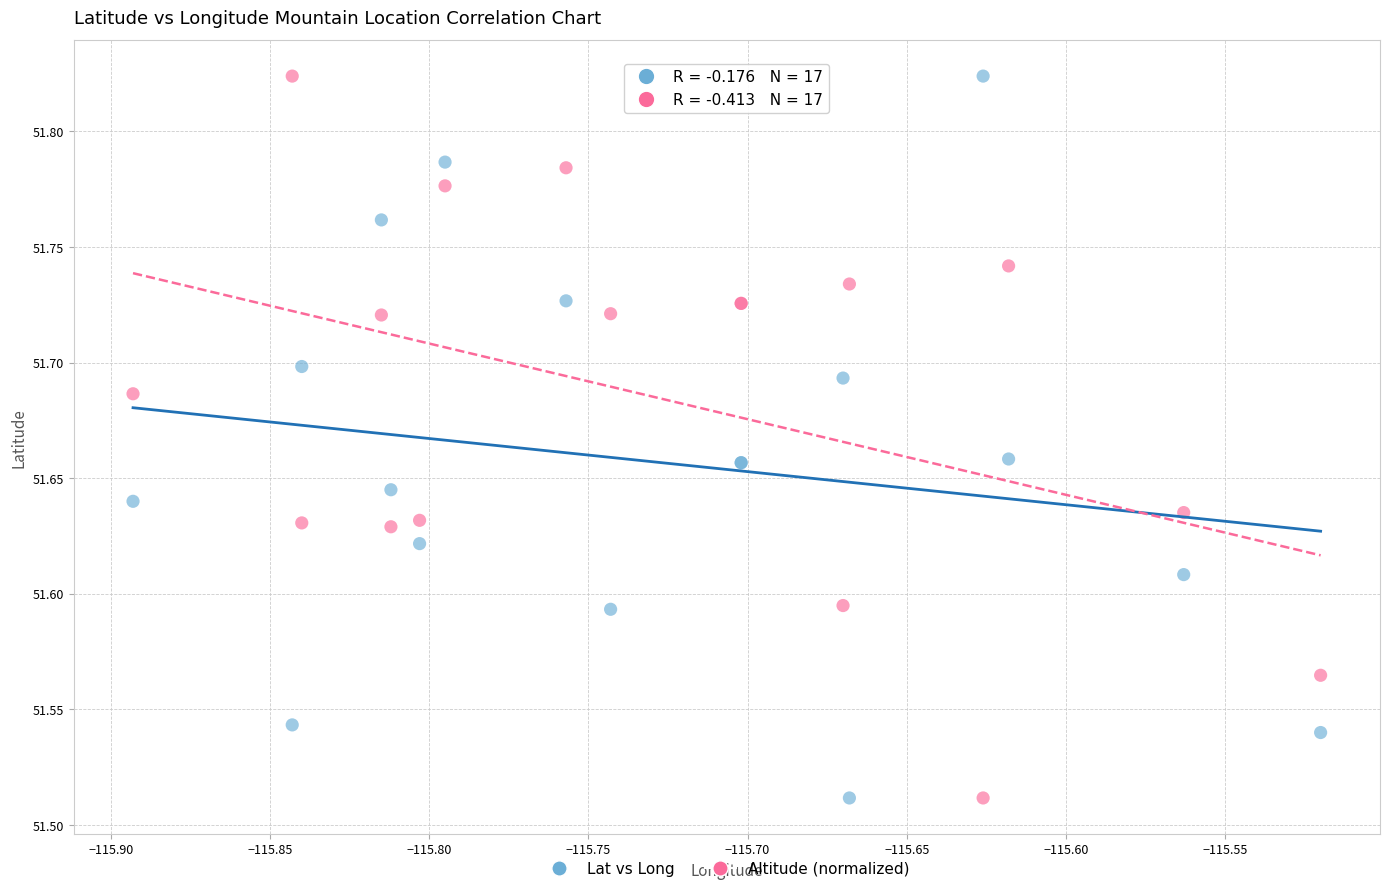

What is the X range (max minus min) for the scatter plot?

0.4